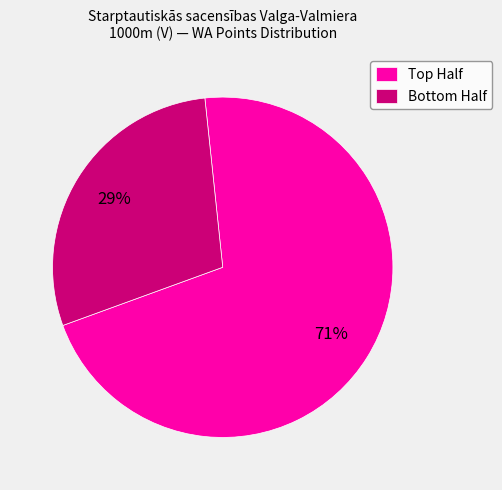

To the nearest percent, what is the difference between the largest and smallest slice percentages?

42%